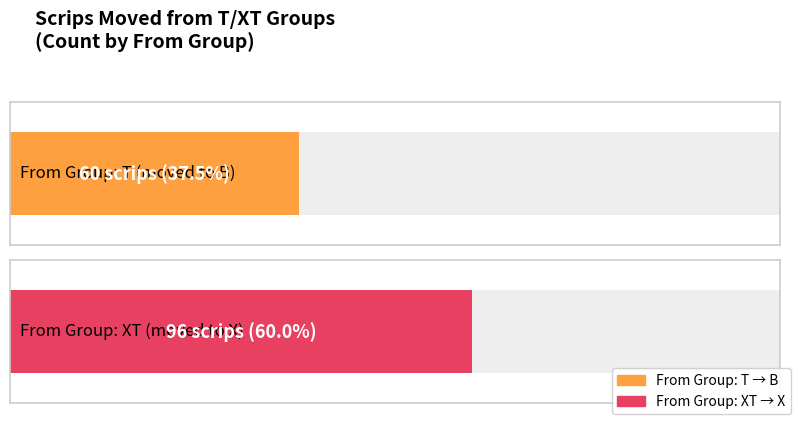

What is the difference between the XT values at XT and T?

36